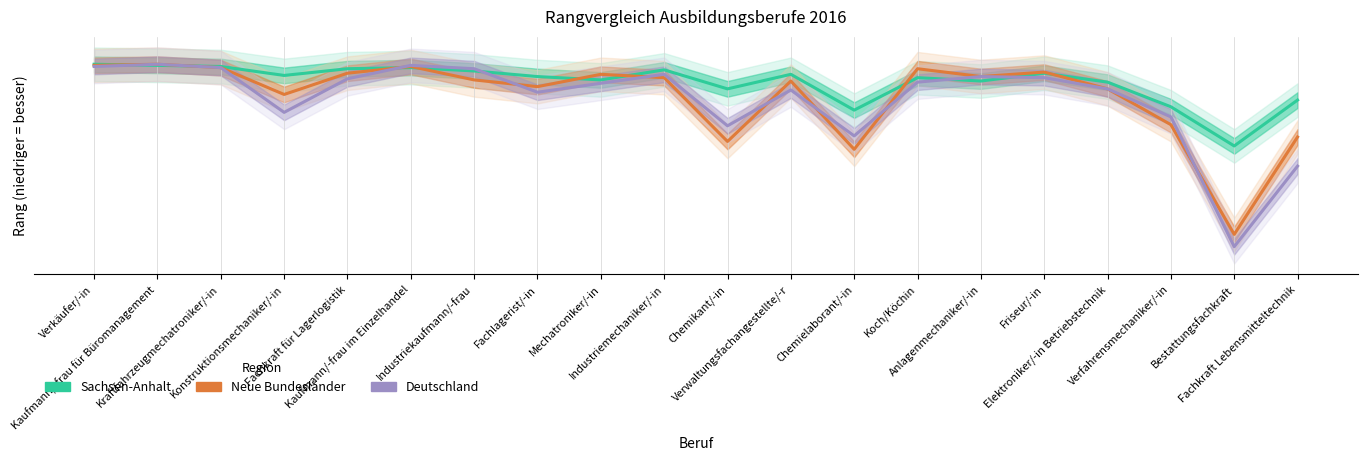

What is the average value of the Deutschland series?

142